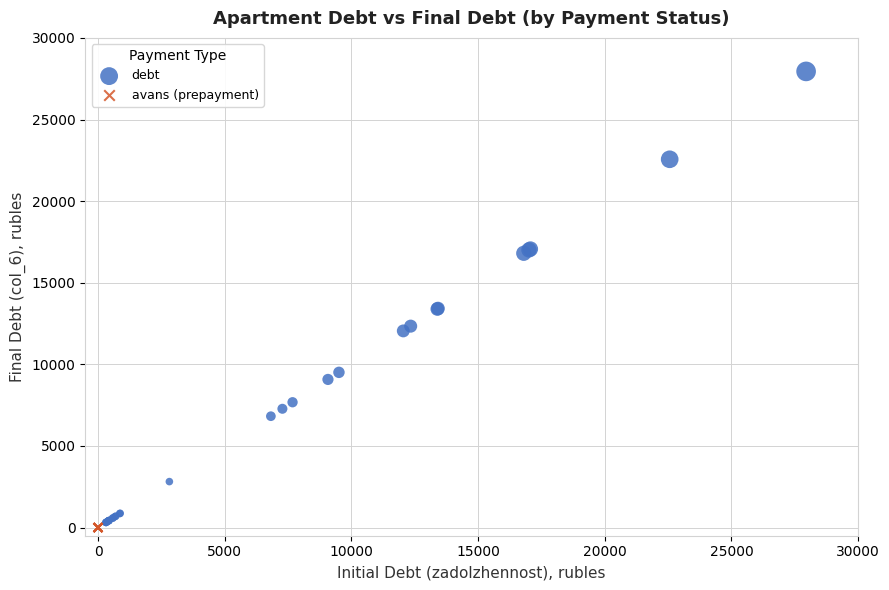

Which series contains the highest Y value?

debt